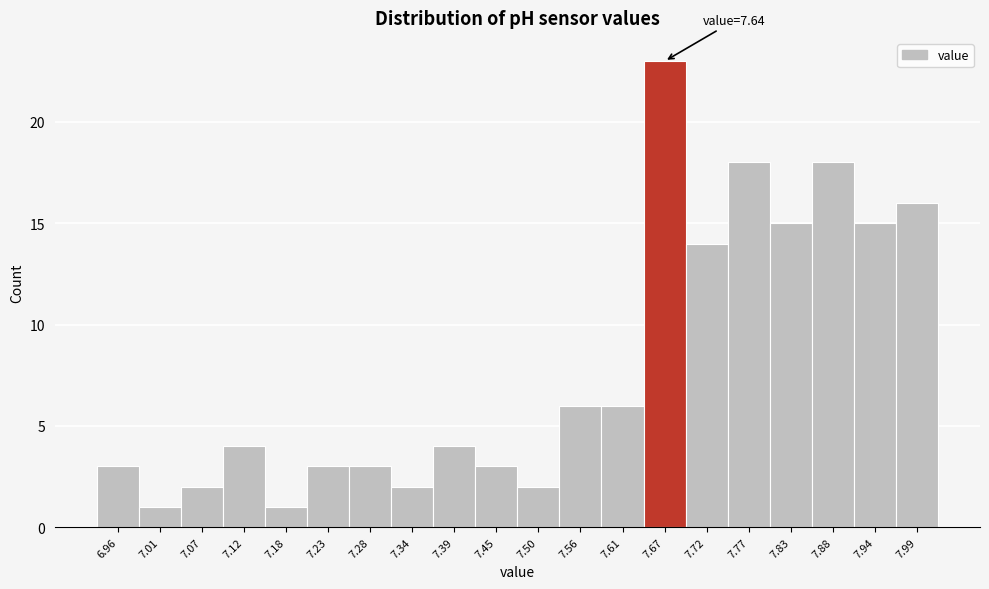

Over which range of the x-axis is the bar tallest?

7.64 to 7.69